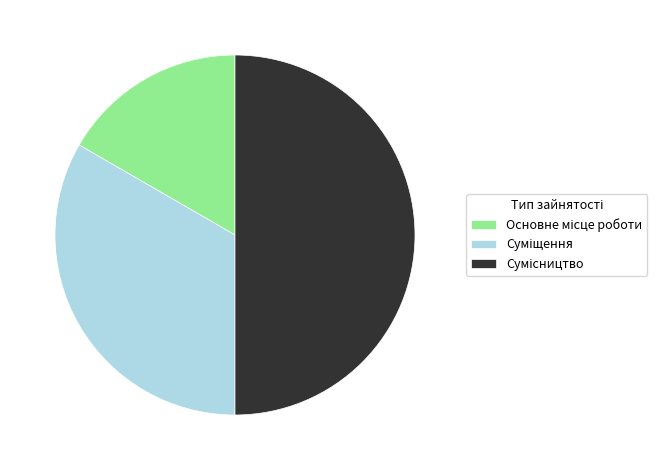

Is there any slice that represents more than half of the pie?

No